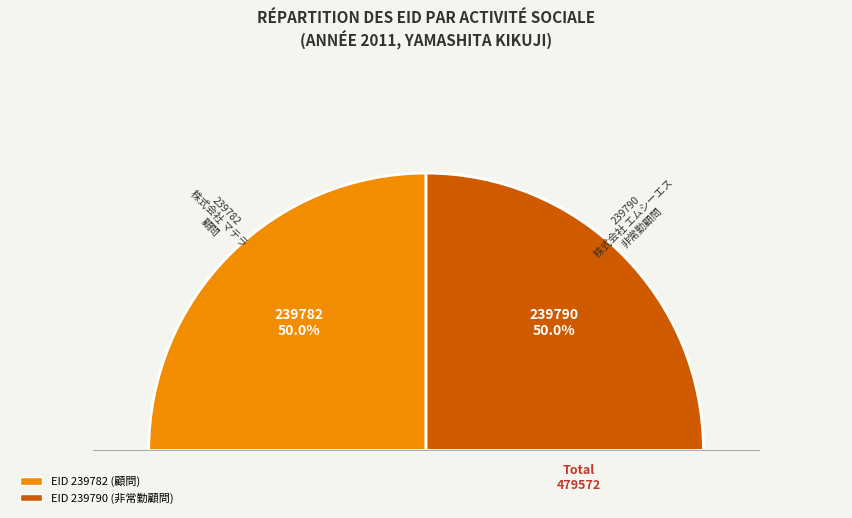

Is there a majority slice in this chart?

Yes